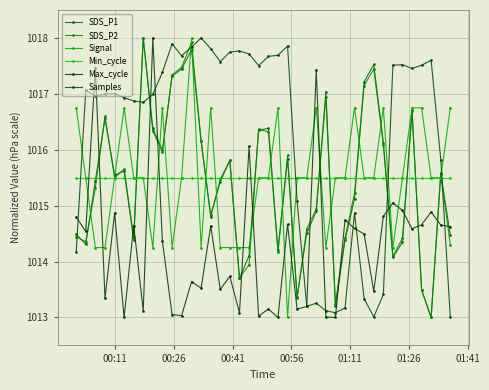

How many lines are shown in the chart?

6